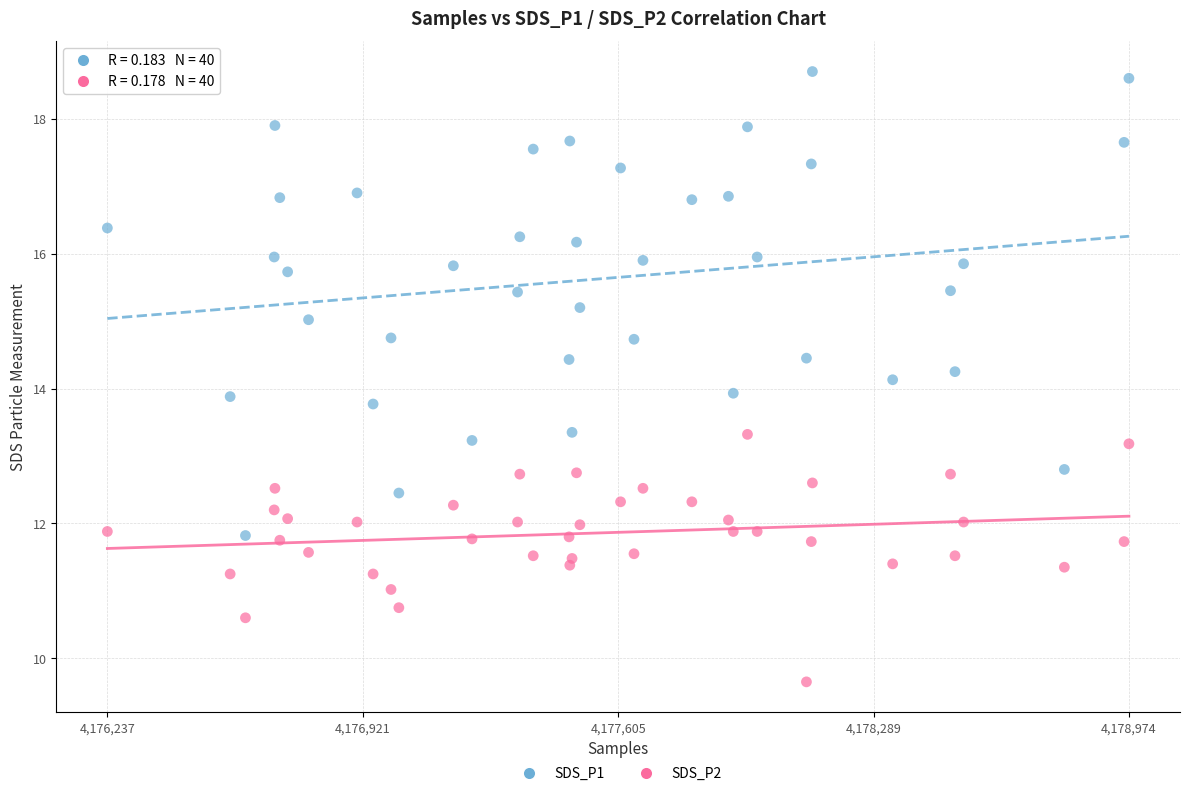

Across all data points, what is the range of X values (max minus min)?

2737.0